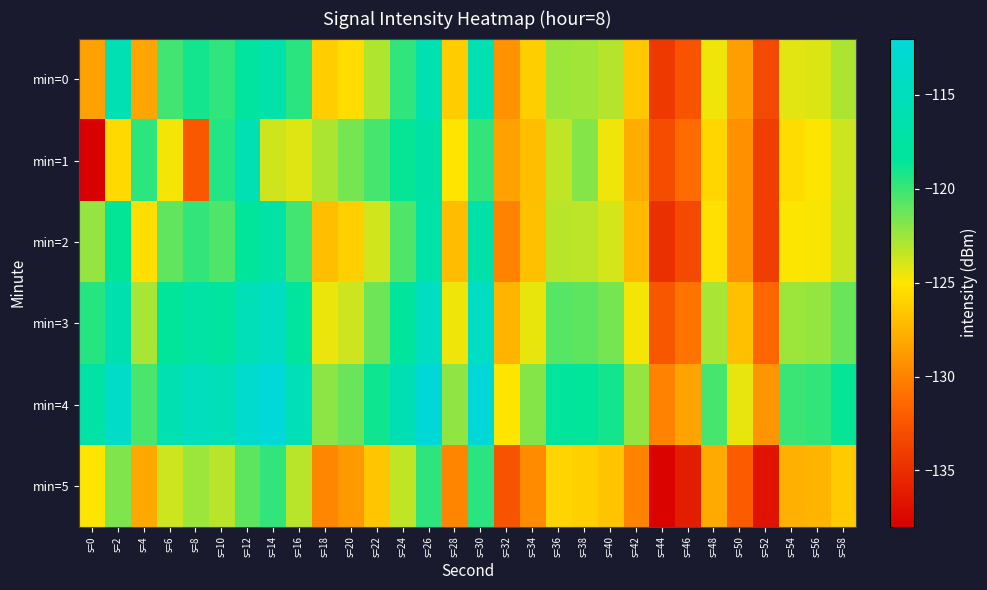

Count the number of data series in this chart.

6